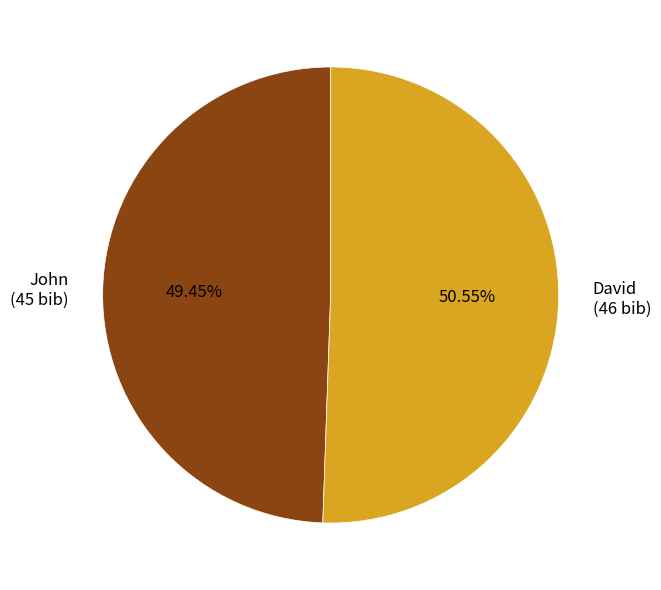

Which category has the biggest portion of the pie?

David